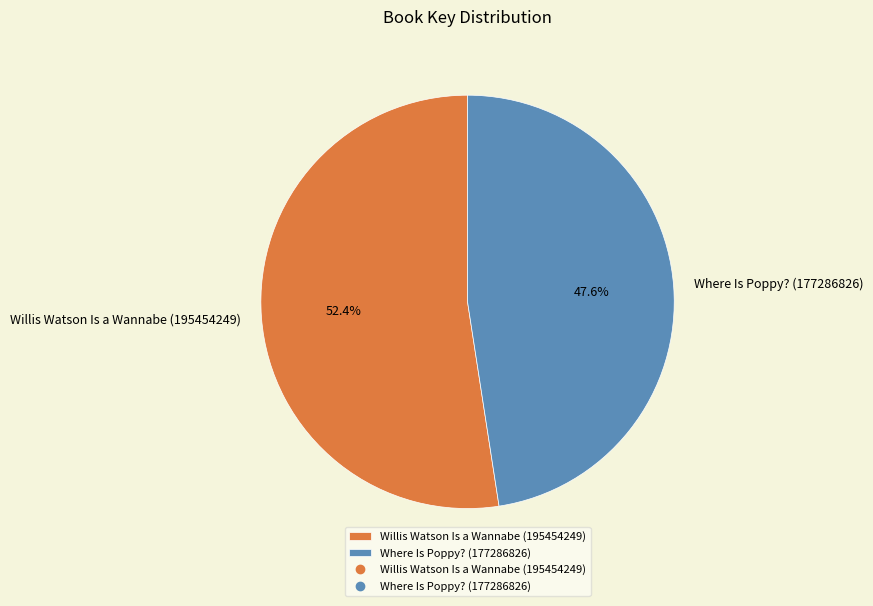

Approximately how many times larger is the value at Willis Watson Is a Wannabe (195454249) compared to Where Is Poppy? (177286826)?

1.1